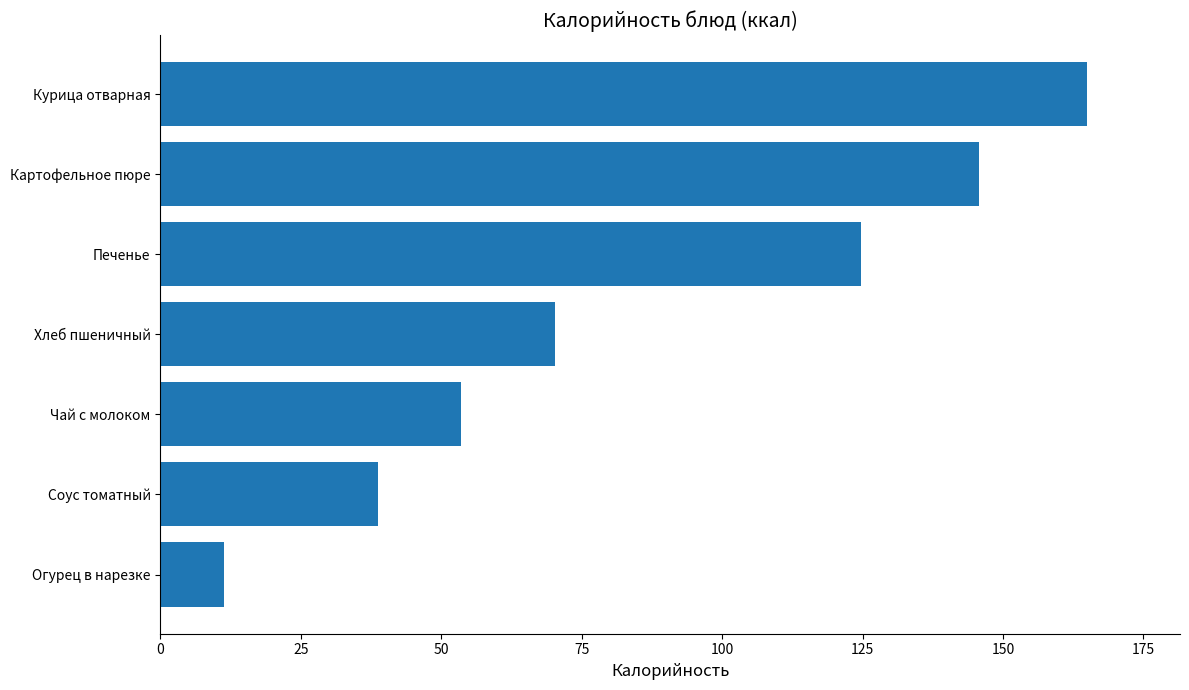

Reading top to bottom, extract all data points from this chart.

Курица отварная=165.0	Картофельное пюре=145.8	Печенье=124.7	Хлеб пшеничный=70.3	Чай с молоком=53.5	Соус томатный=38.8	Огурец в нарезке=11.3